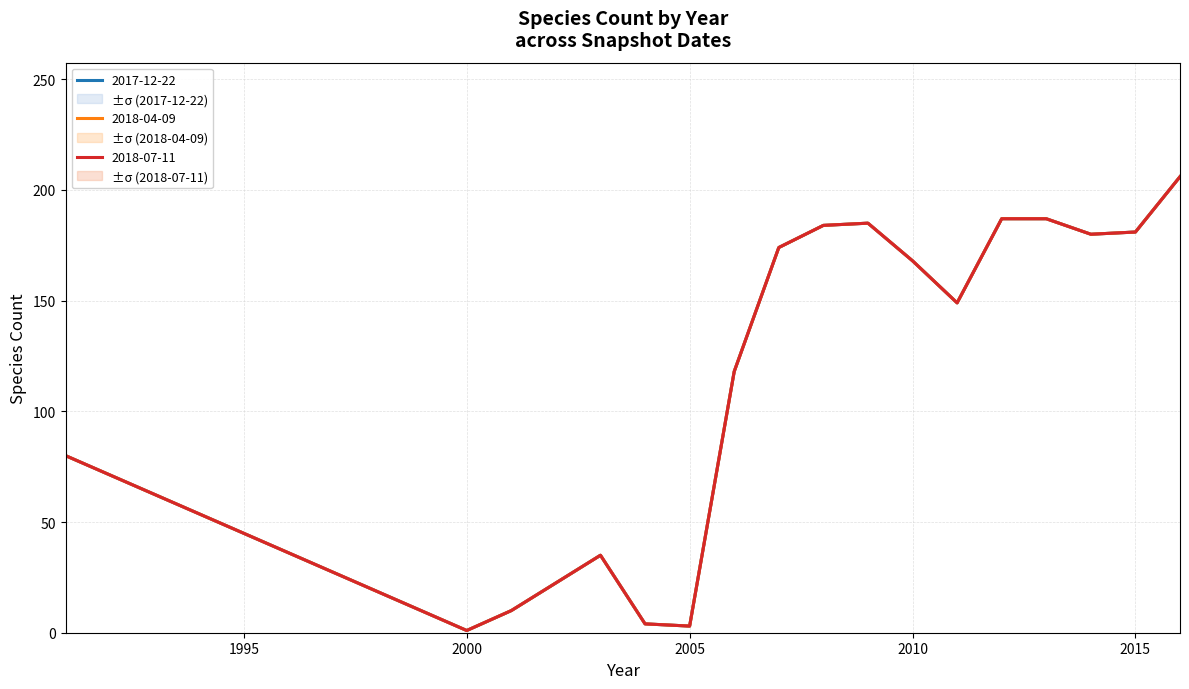

How many lines are shown in the chart?

3